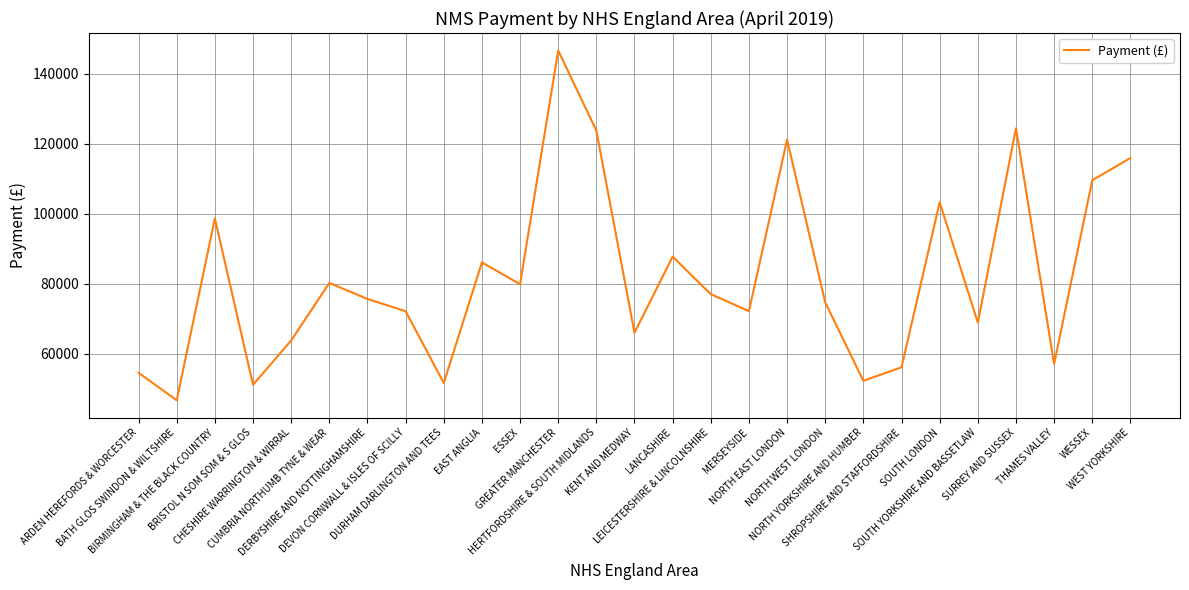

Where is the data nearest to the value 96652?

BIRMINGHAM & THE BLACK COUNTRY